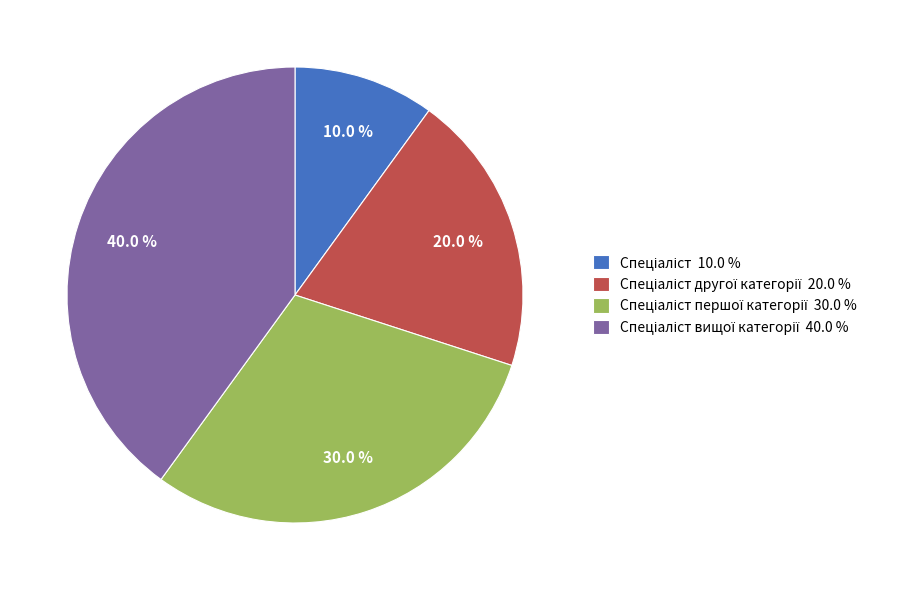

How many slices are in this pie chart?

4